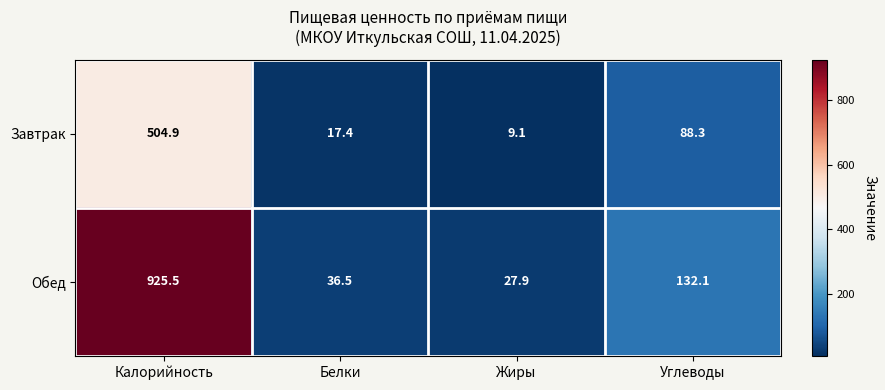

Which series changed the most between Белки and Углеводы?

Обед